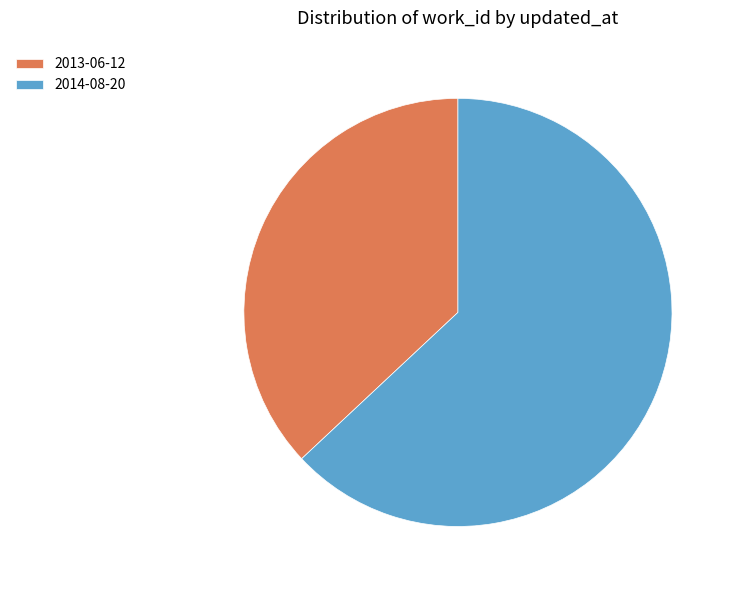

Is it true that 2014-08-20 is 48% of the pie?

False